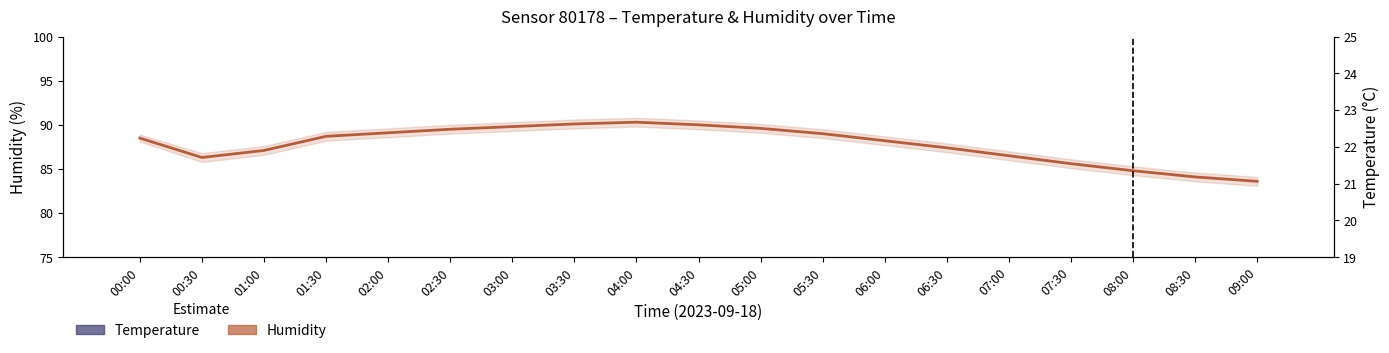

What position from the left is 00:30?

2